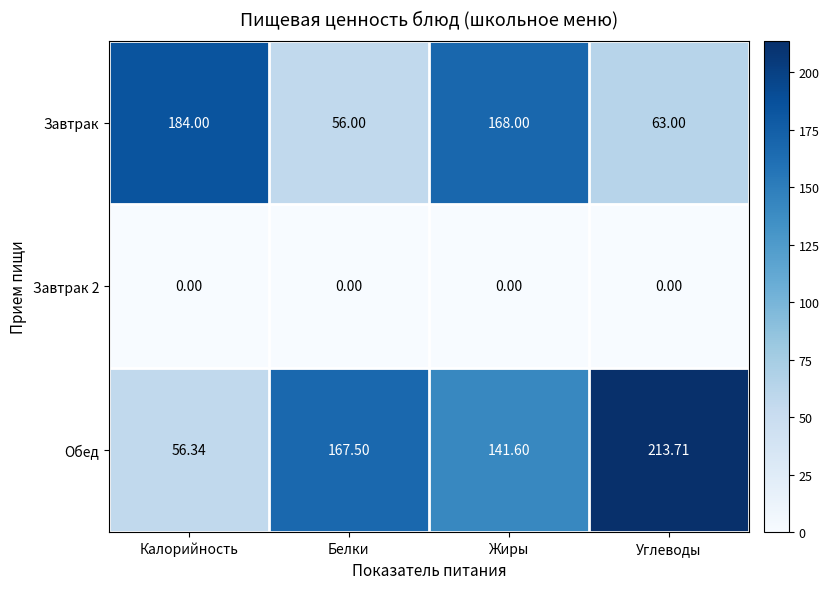

Where is Обед nearest to the value 135?

Жиры